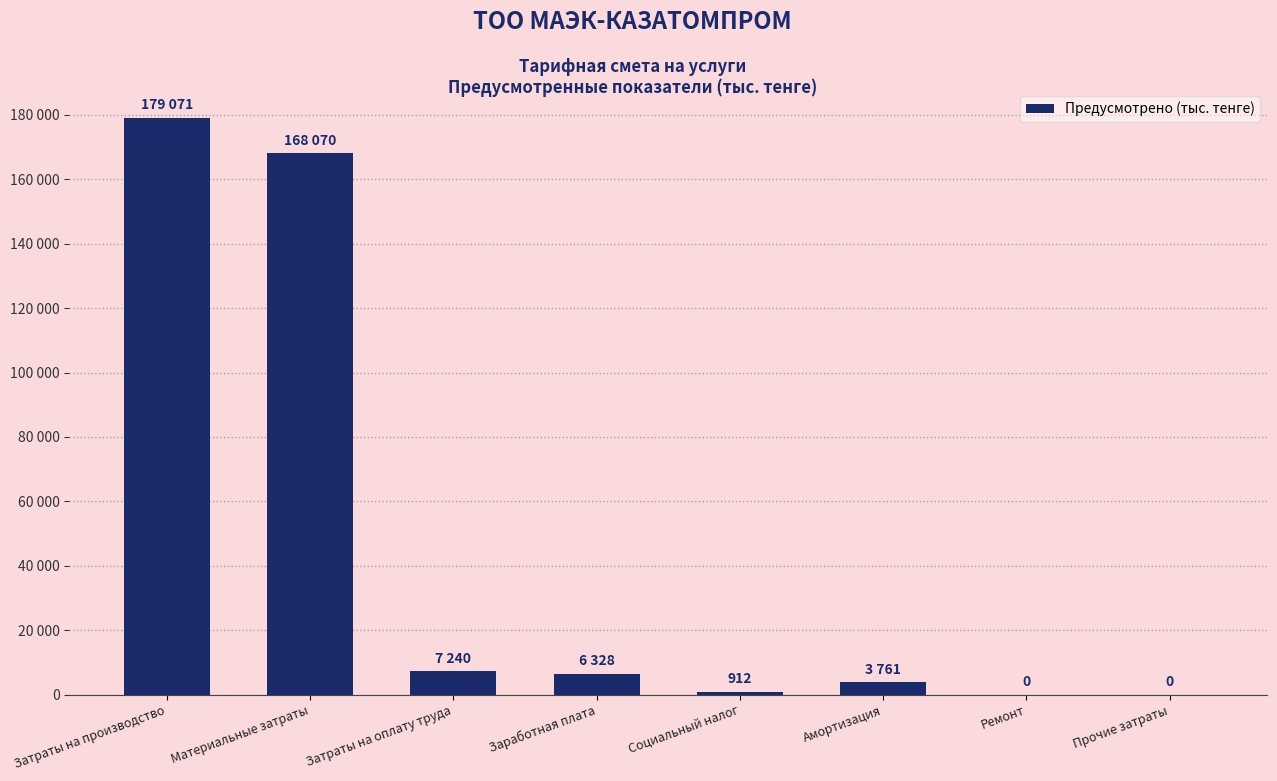

Rank the categories by value from highest to lowest.

Затраты на производство, Материальные затраты, Затраты на оплату труда, Заработная плата, Амортизация, Социальный налог, Ремонт, Прочие затраты